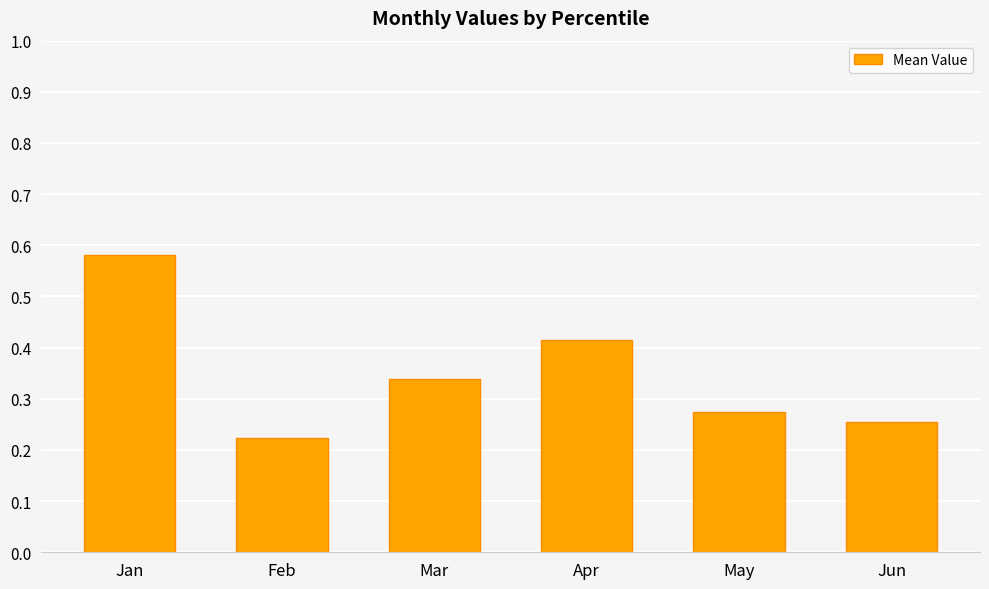

List the labels in order of value, smallest first.

Feb, Jun, May, Mar, Apr, Jan